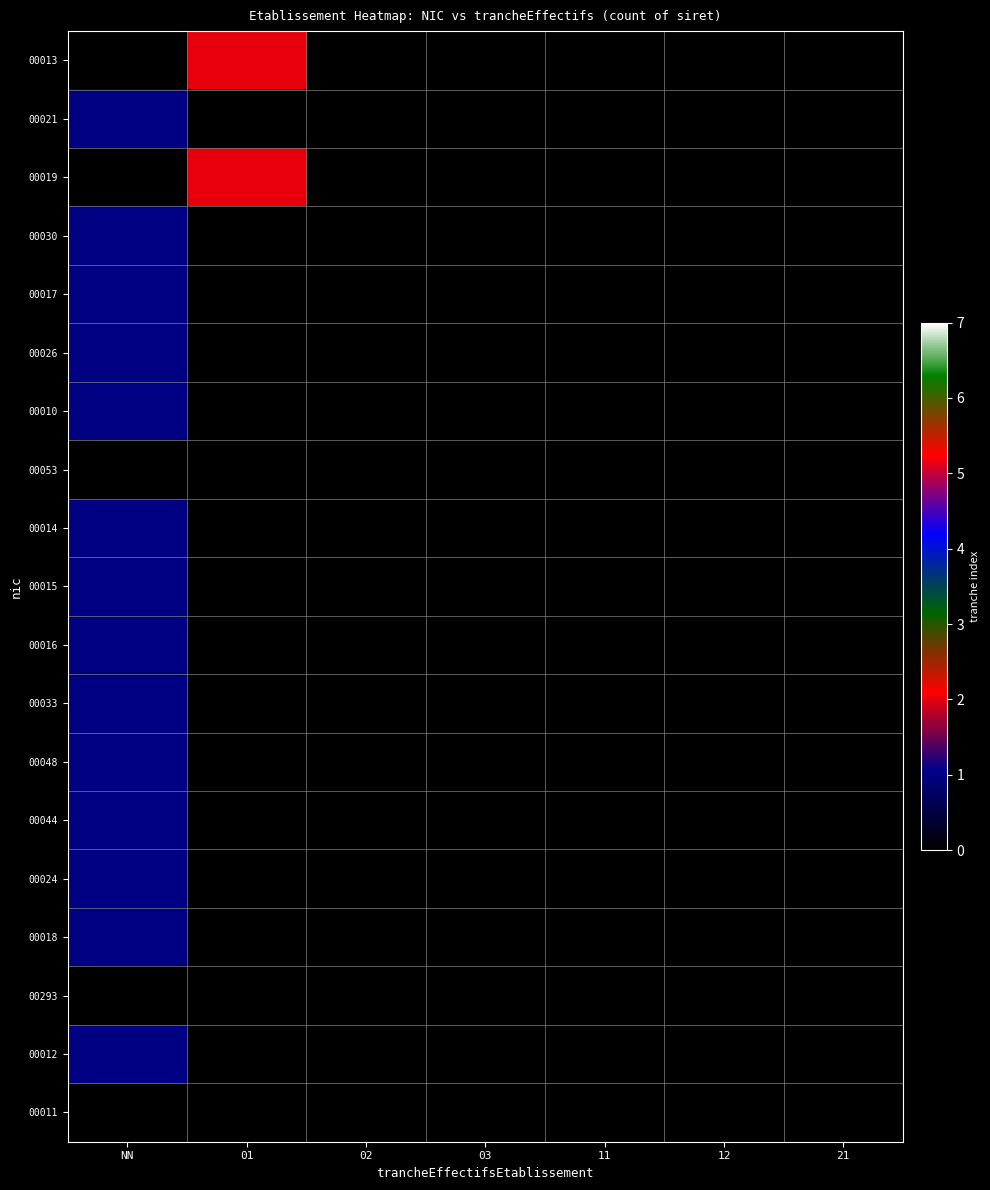

Rank the series at 11 from highest to lowest value.

00013, 00021, 00019, 00030, 00017, 00026, 00010, 00053, 00014, 00015, 00016, 00033, 00048, 00044, 00024, 00018, 00293, 00012, 00011